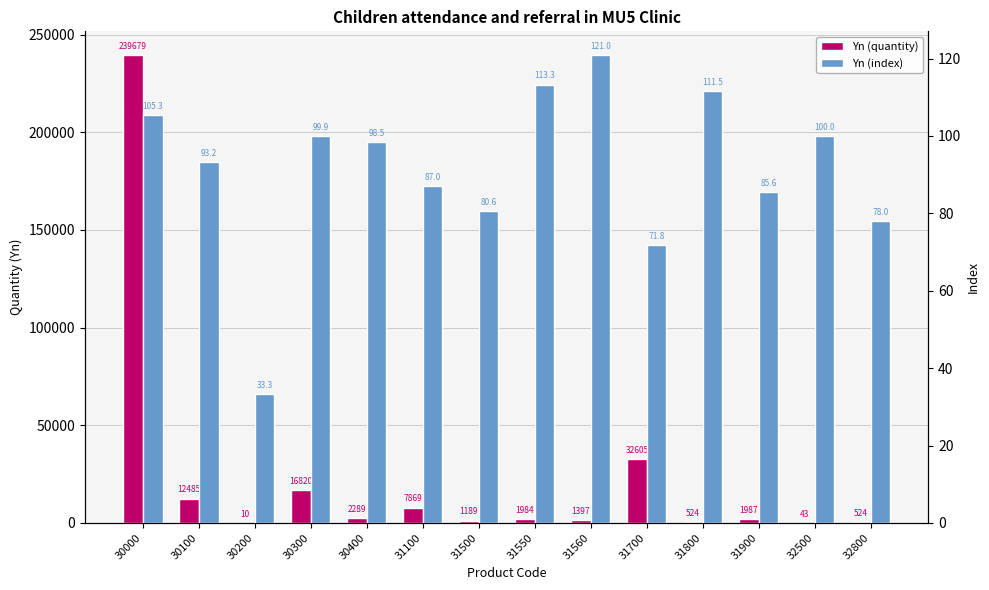

At which label does Yn (index) first exceed 98?

30000